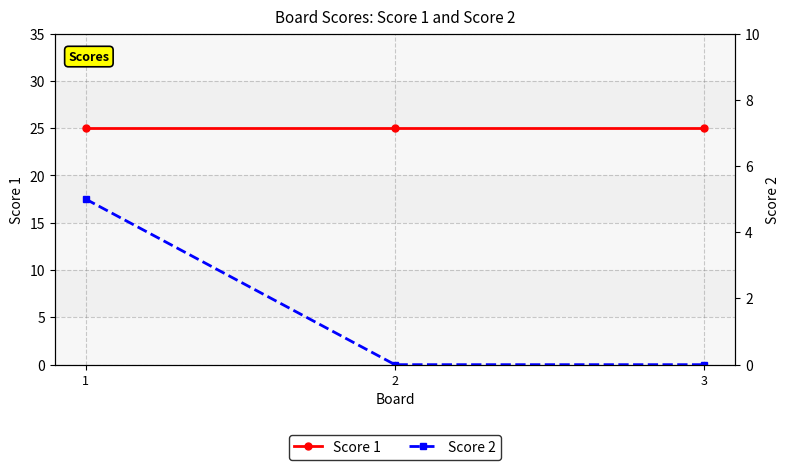

Reading right to left, transcribe all the data shown in this chart.

Score 1: 25	25	25
Score 2: 0	0	5